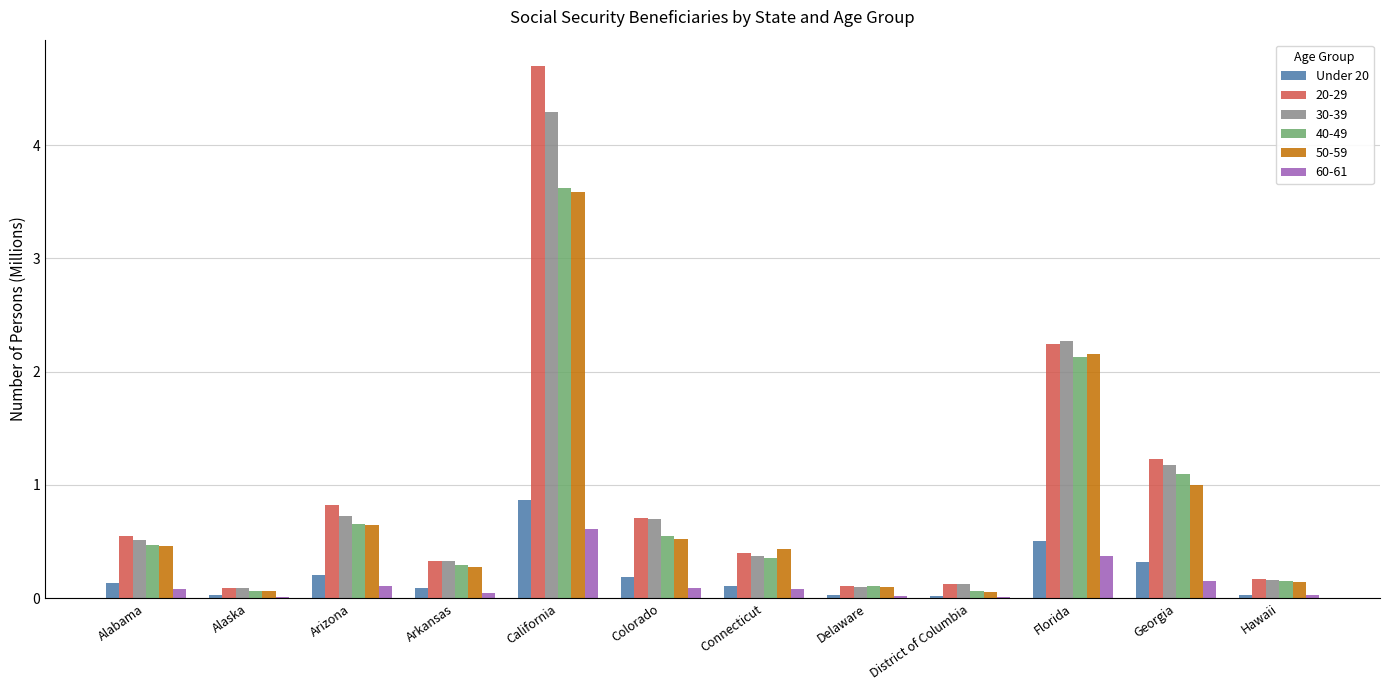

The 50-59 series shows 0.1 at Delaware. True or false?

True